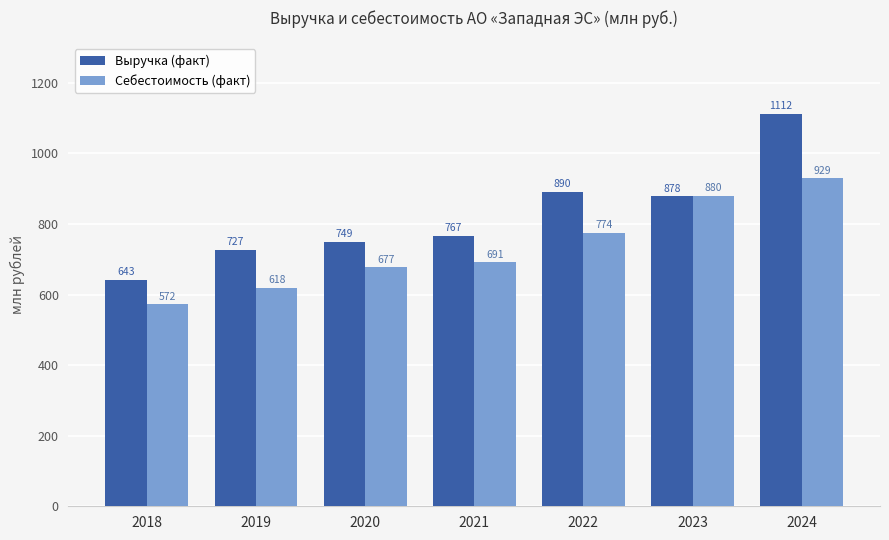

Between 2020 and 2022, which series saw the biggest shift?

Выручка (факт)